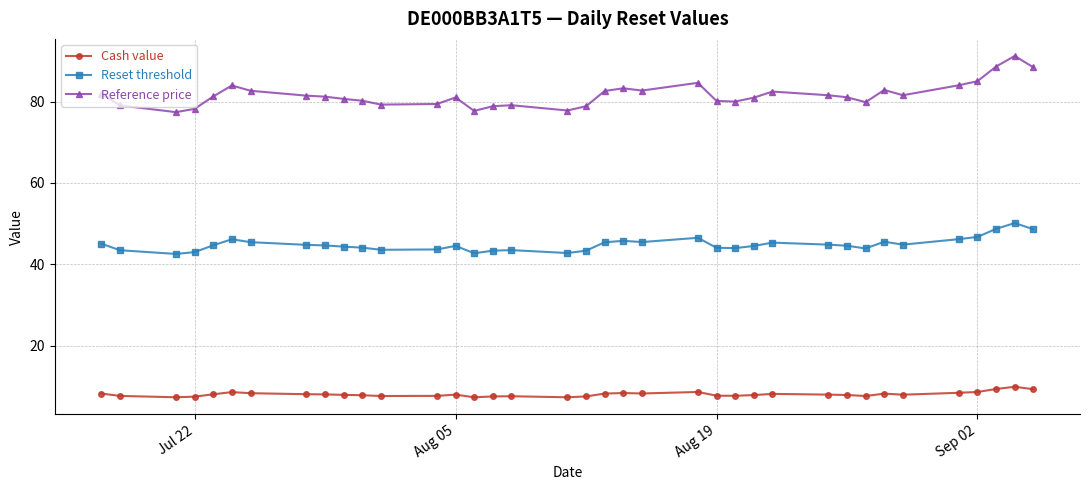

How many lines are shown in the chart?

3